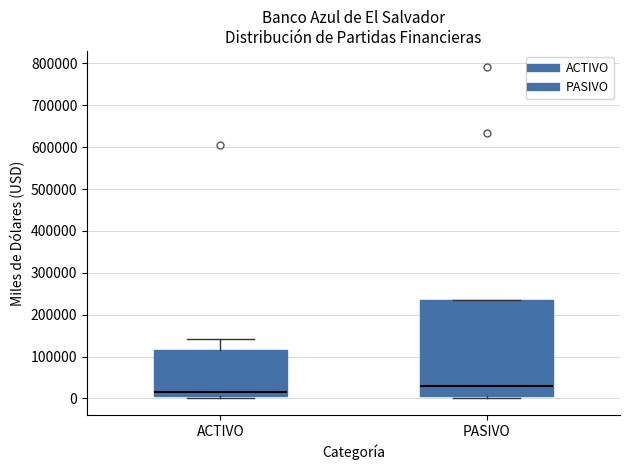

Which box has the highest median line?

PASIVO